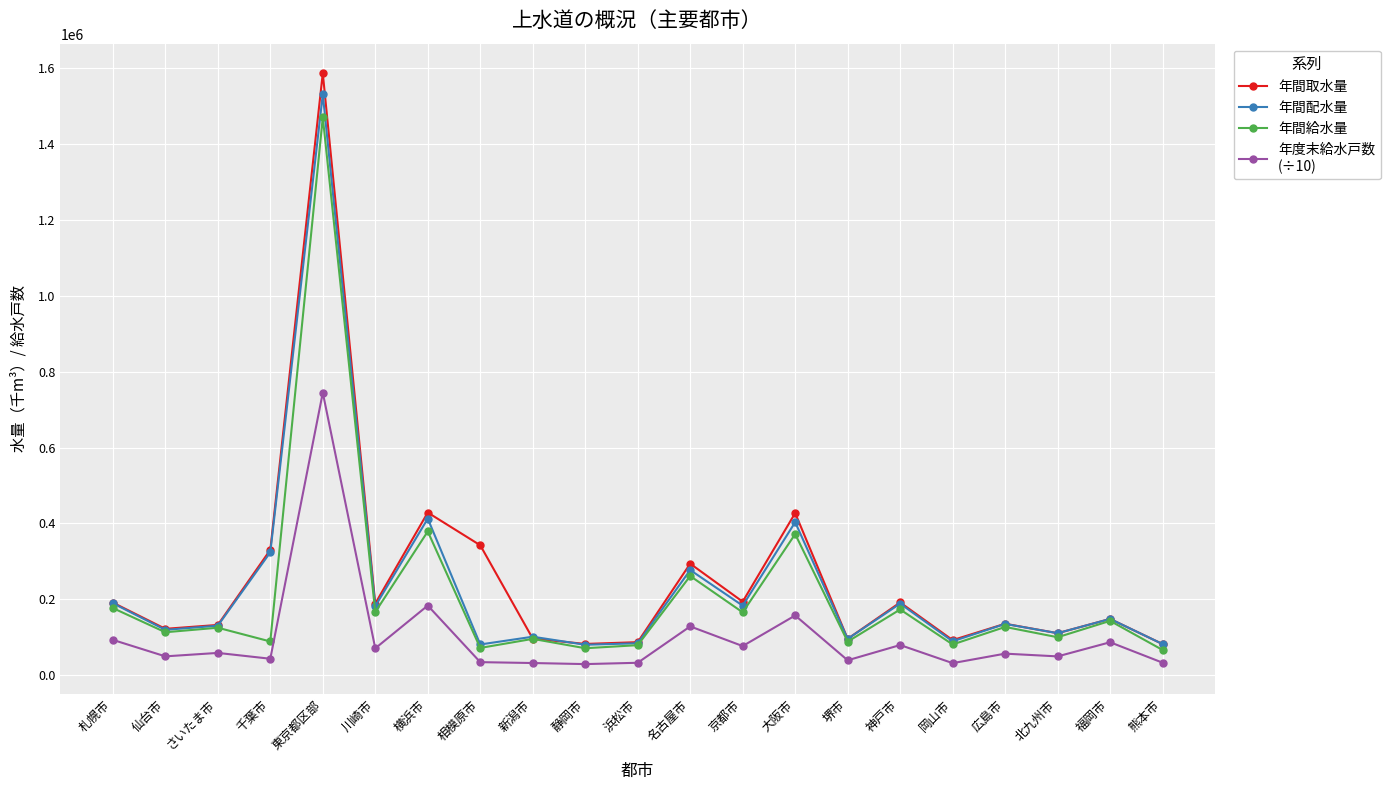

How many categories are shown in the chart?

21